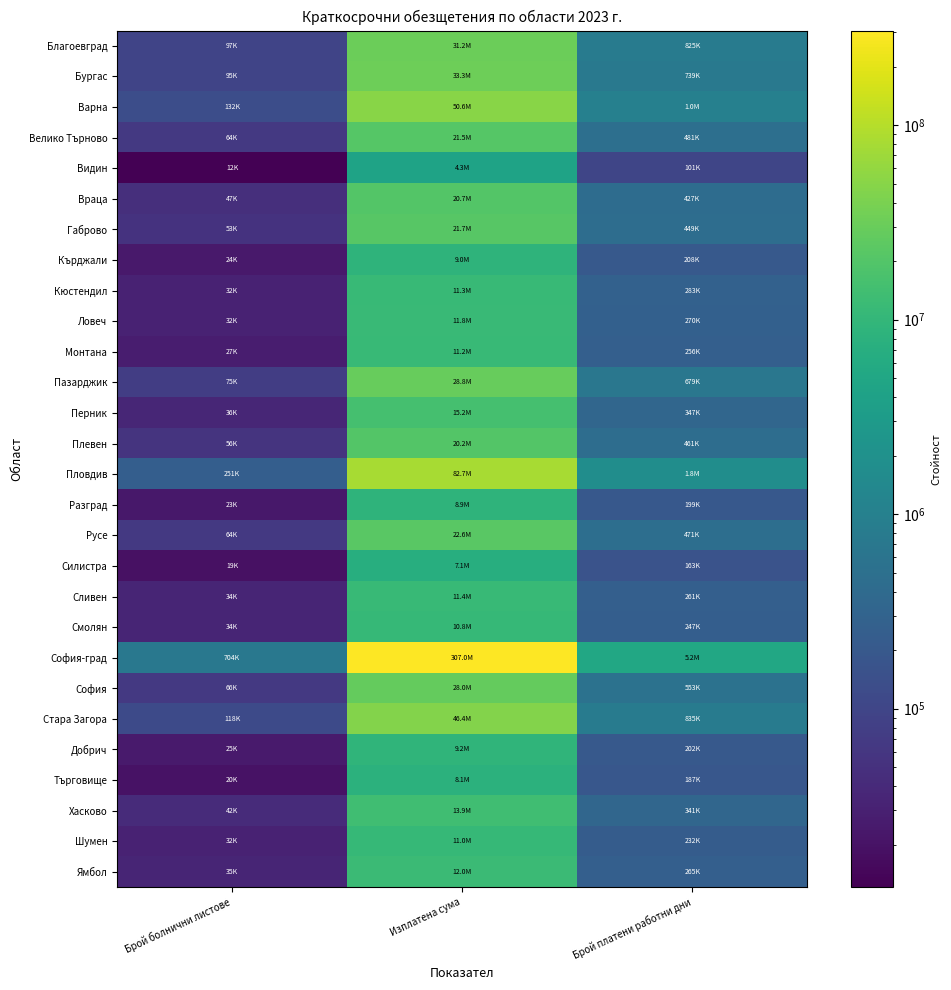

Which has a higher value, Изплатена сума or Брой болнични листове?

Изплатена сума